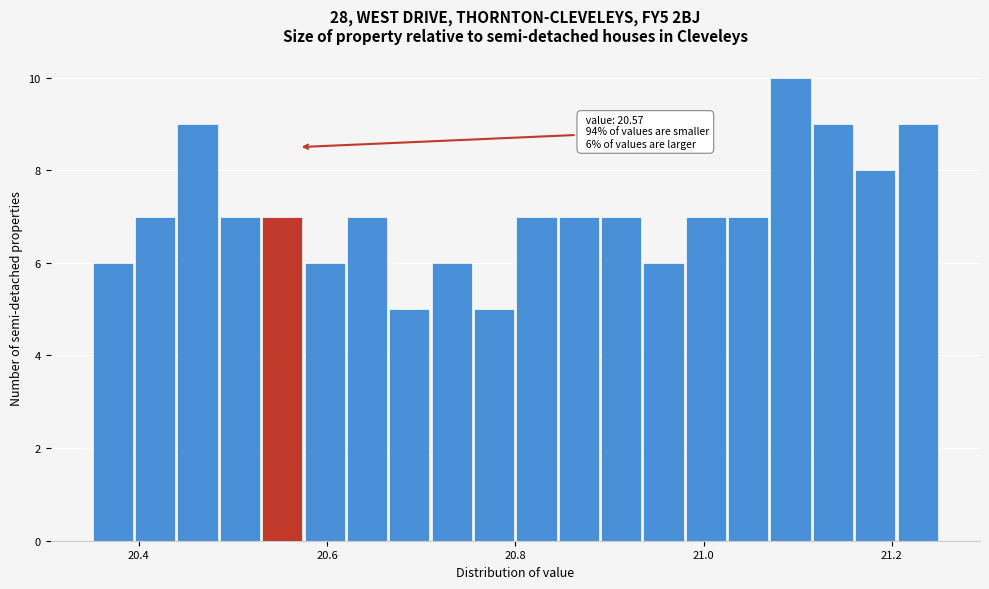

Read against the x-axis, roughly where is the centre of the tallest bar?

21.10